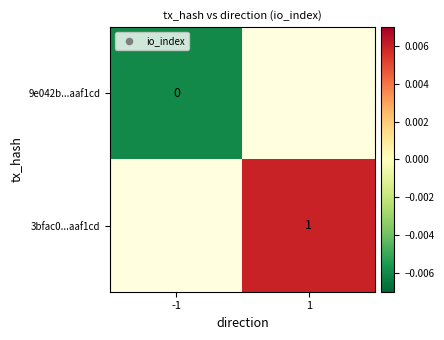

Which category has the lowest value in the 3bfac0...aaf1cd series?

-1